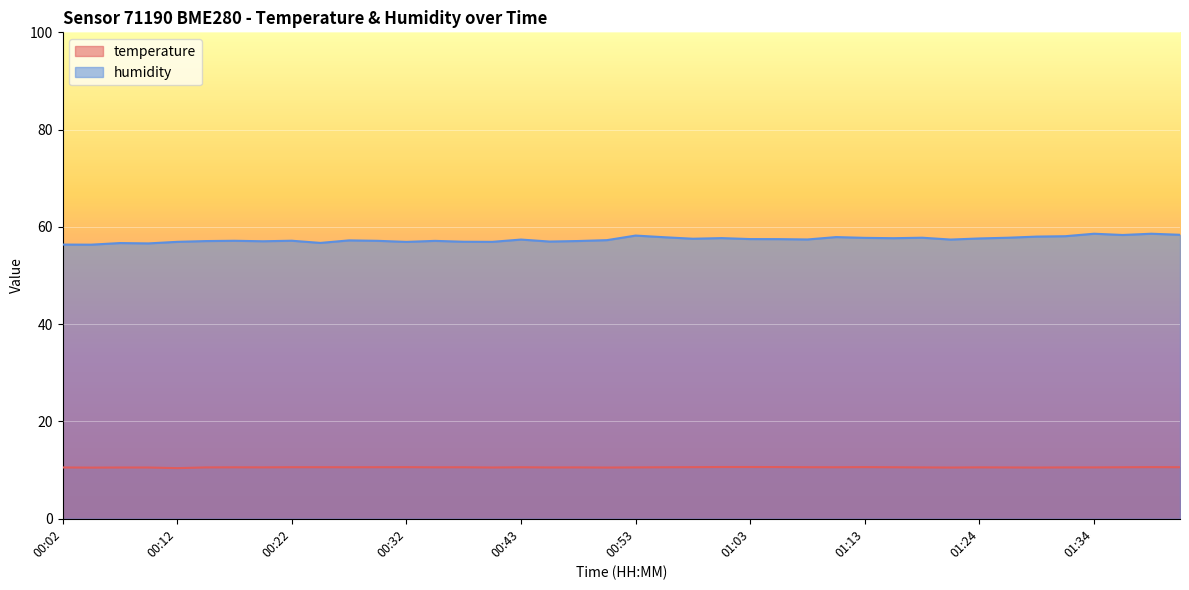

At which category does temperature reach its first local peak?

00:17